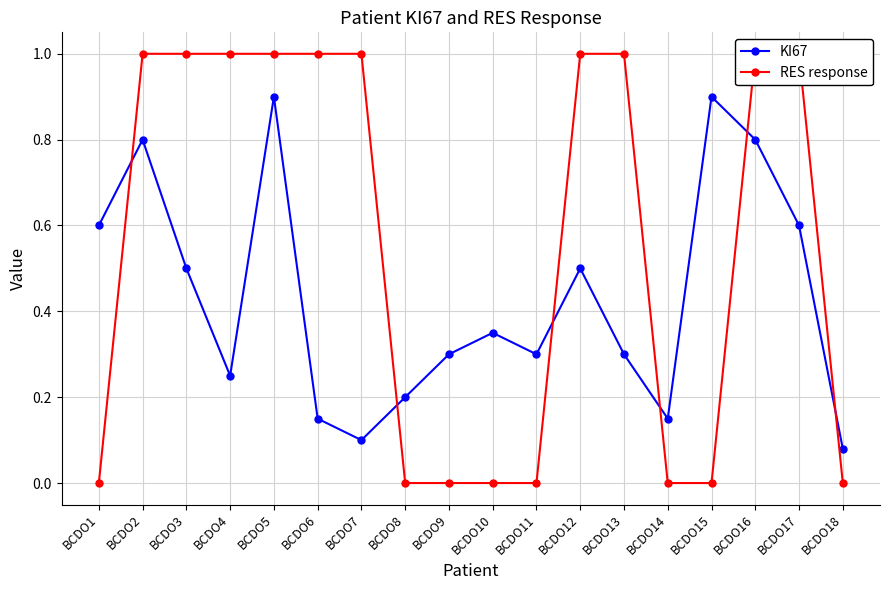

What is the value of the RES response point at the 16th from the left?

1.0